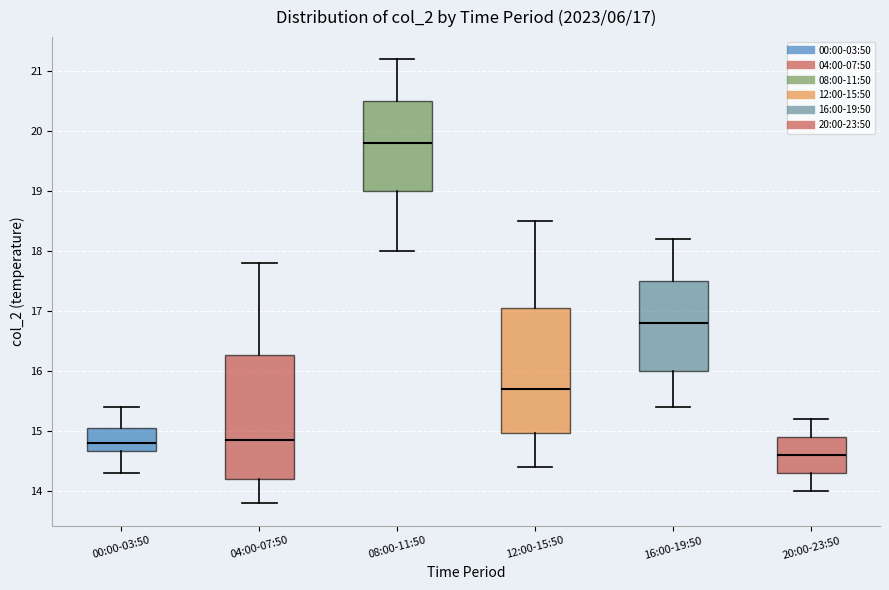

Which box has the highest median line?

08:00-11:50